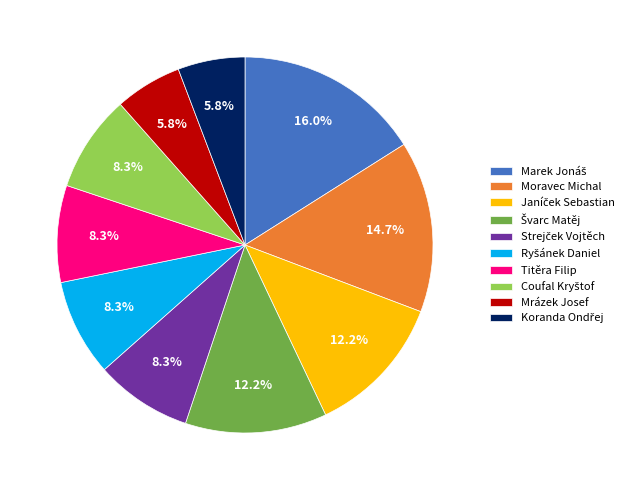

Is there any slice that represents more than half of the pie?

No